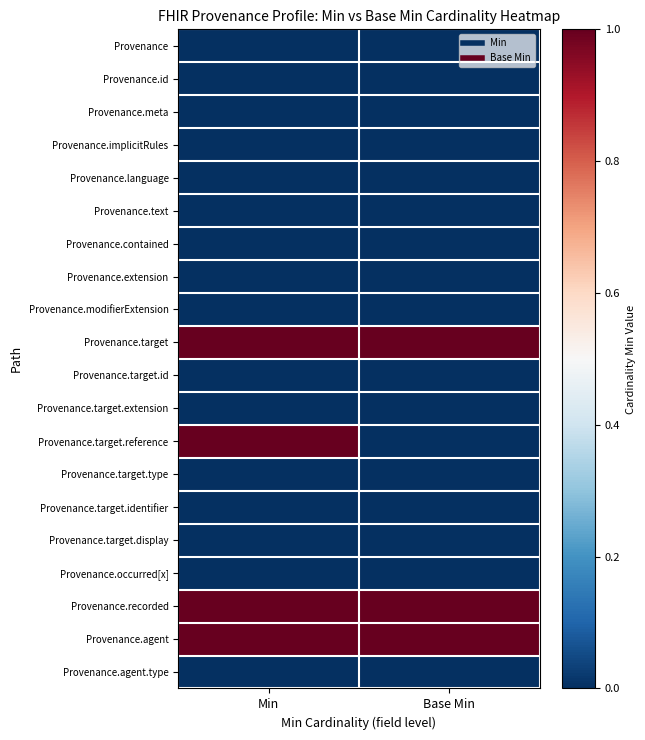

What is the greatest value displayed?

1